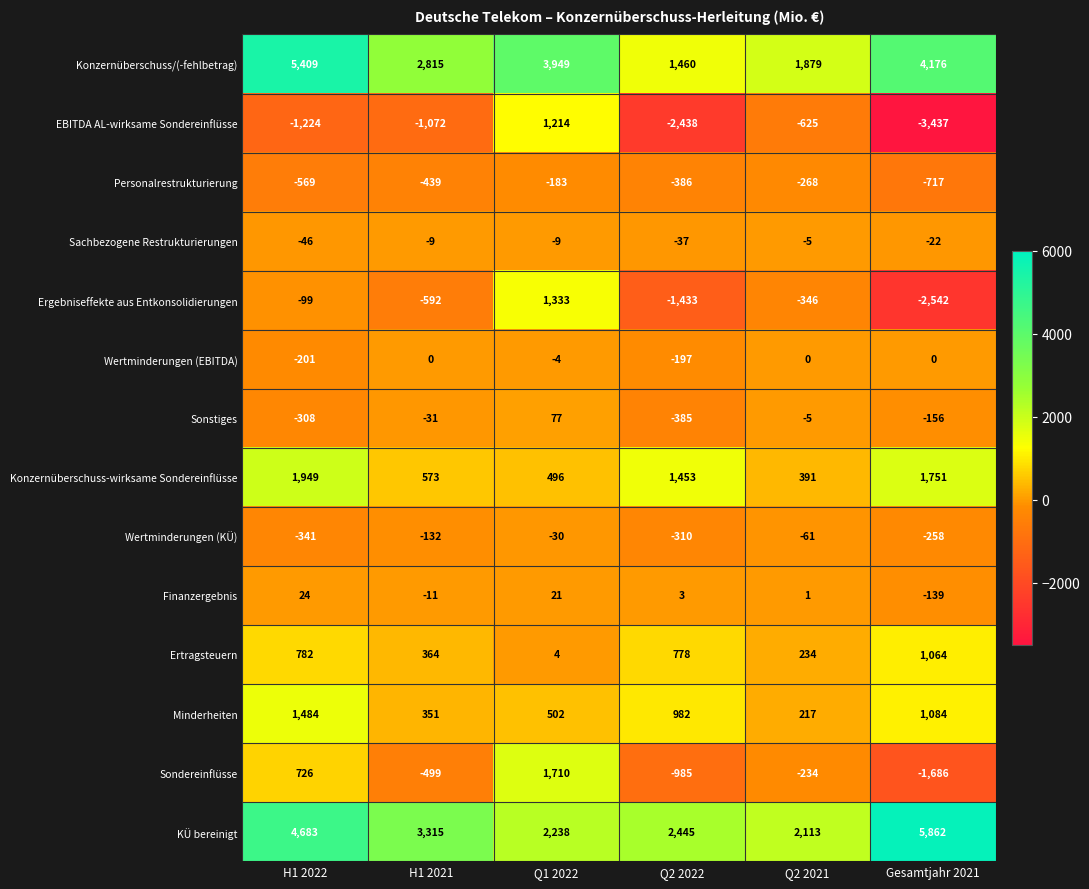

Rank the series at Q2 2022 from lowest to highest value.

EBITDA AL-wirksame Sondereinflüsse, Ergebniseffekte aus Entkonsolidierungen, Sondereinflüsse, Personalrestrukturierung, Sonstiges, Wertminderungen (KÜ), Wertminderungen (EBITDA), Sachbezogene Restrukturierungen, Finanzergebnis, Ertragsteuern, Minderheiten, Konzernüberschuss-wirksame Sondereinflüsse, Konzernüberschuss/(-fehlbetrag), KÜ bereinigt